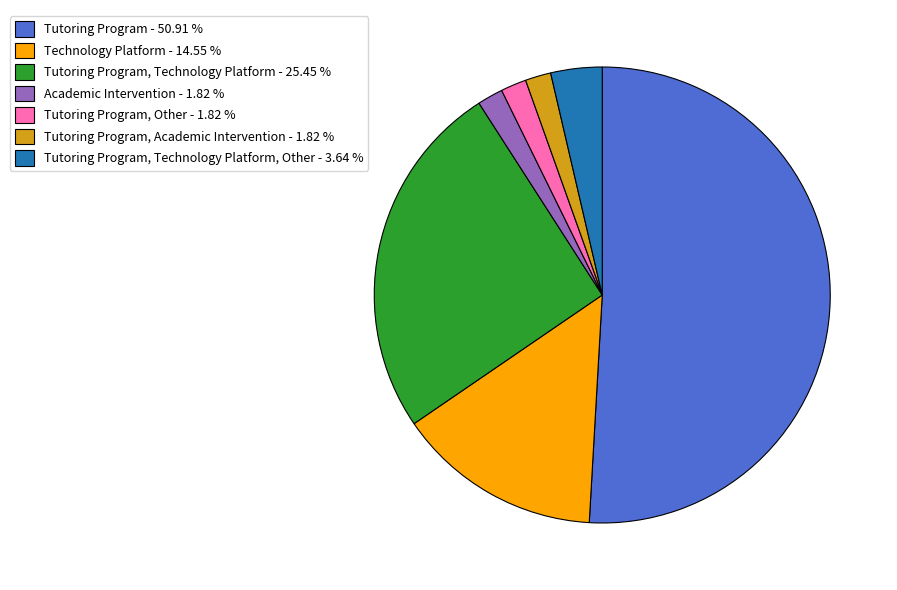

How many segments does this pie chart have?

7